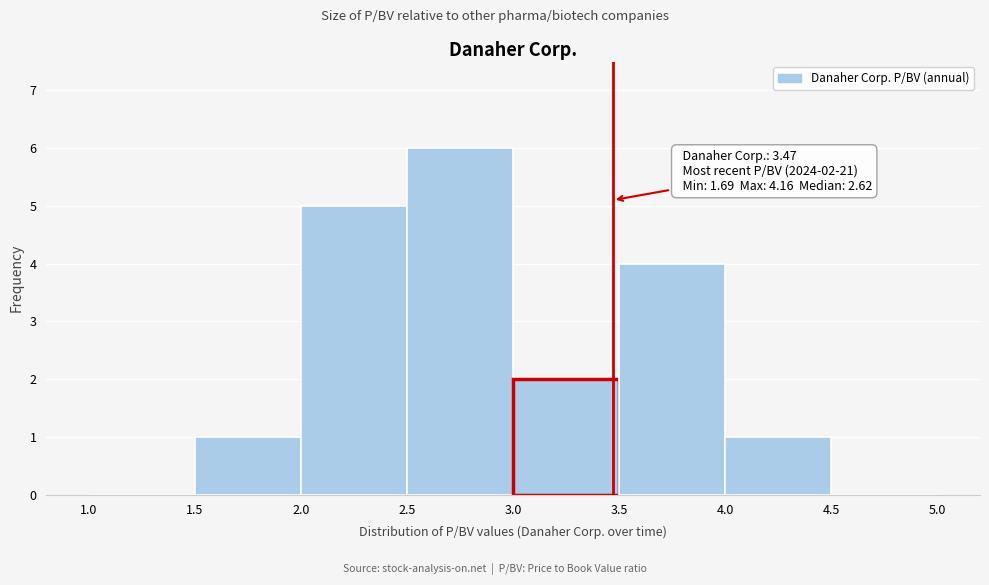

Over which range of the x-axis is the bar tallest?

2.5 to 3.0